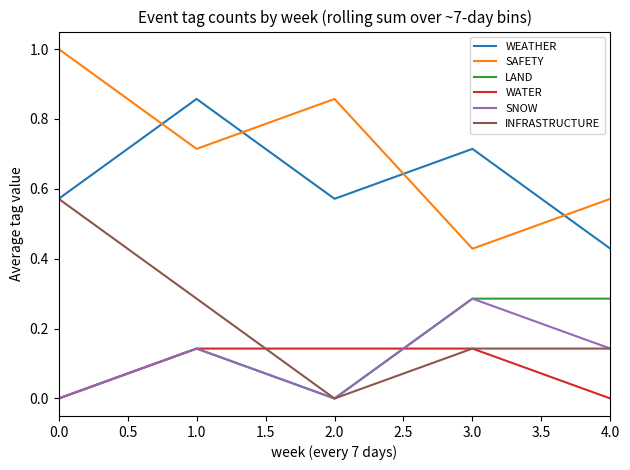

Rank the categories by SAFETY value from lowest to highest.

3.0, 4.0, 1.0, 2.0, 0.0